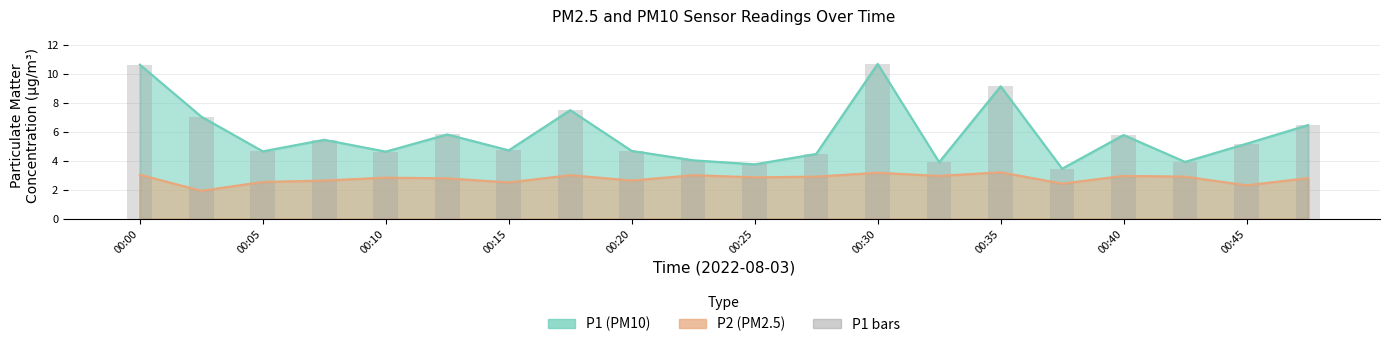

What position from the left is 00:40?

17